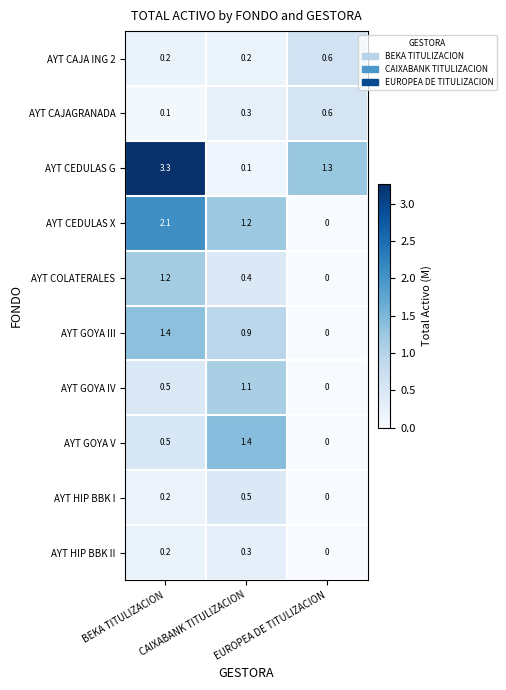

What is the difference between the highest and lowest values at CAIXABANK TITULIZACION?

1.3